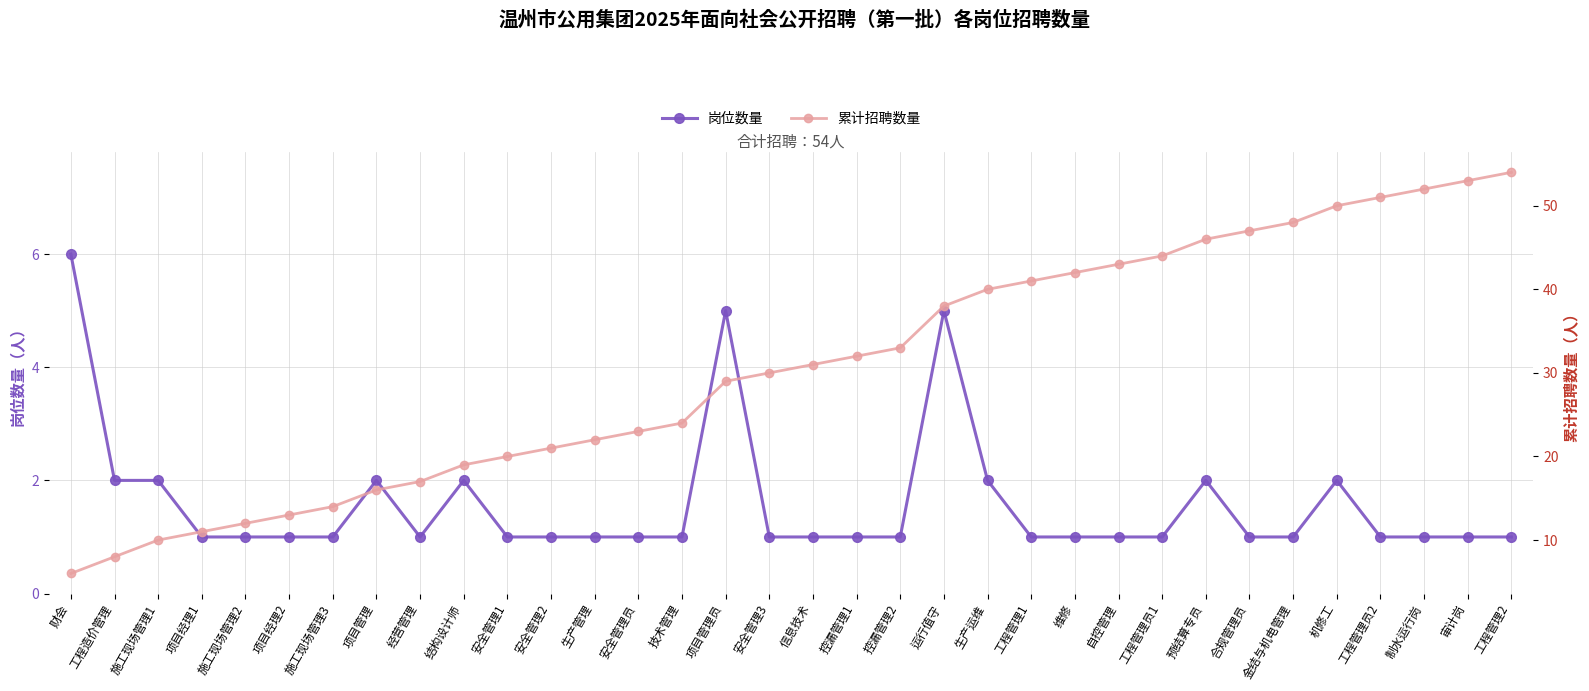

What is the sum of the 岗位数量 values at 项目管理员 and 审计岗?

6